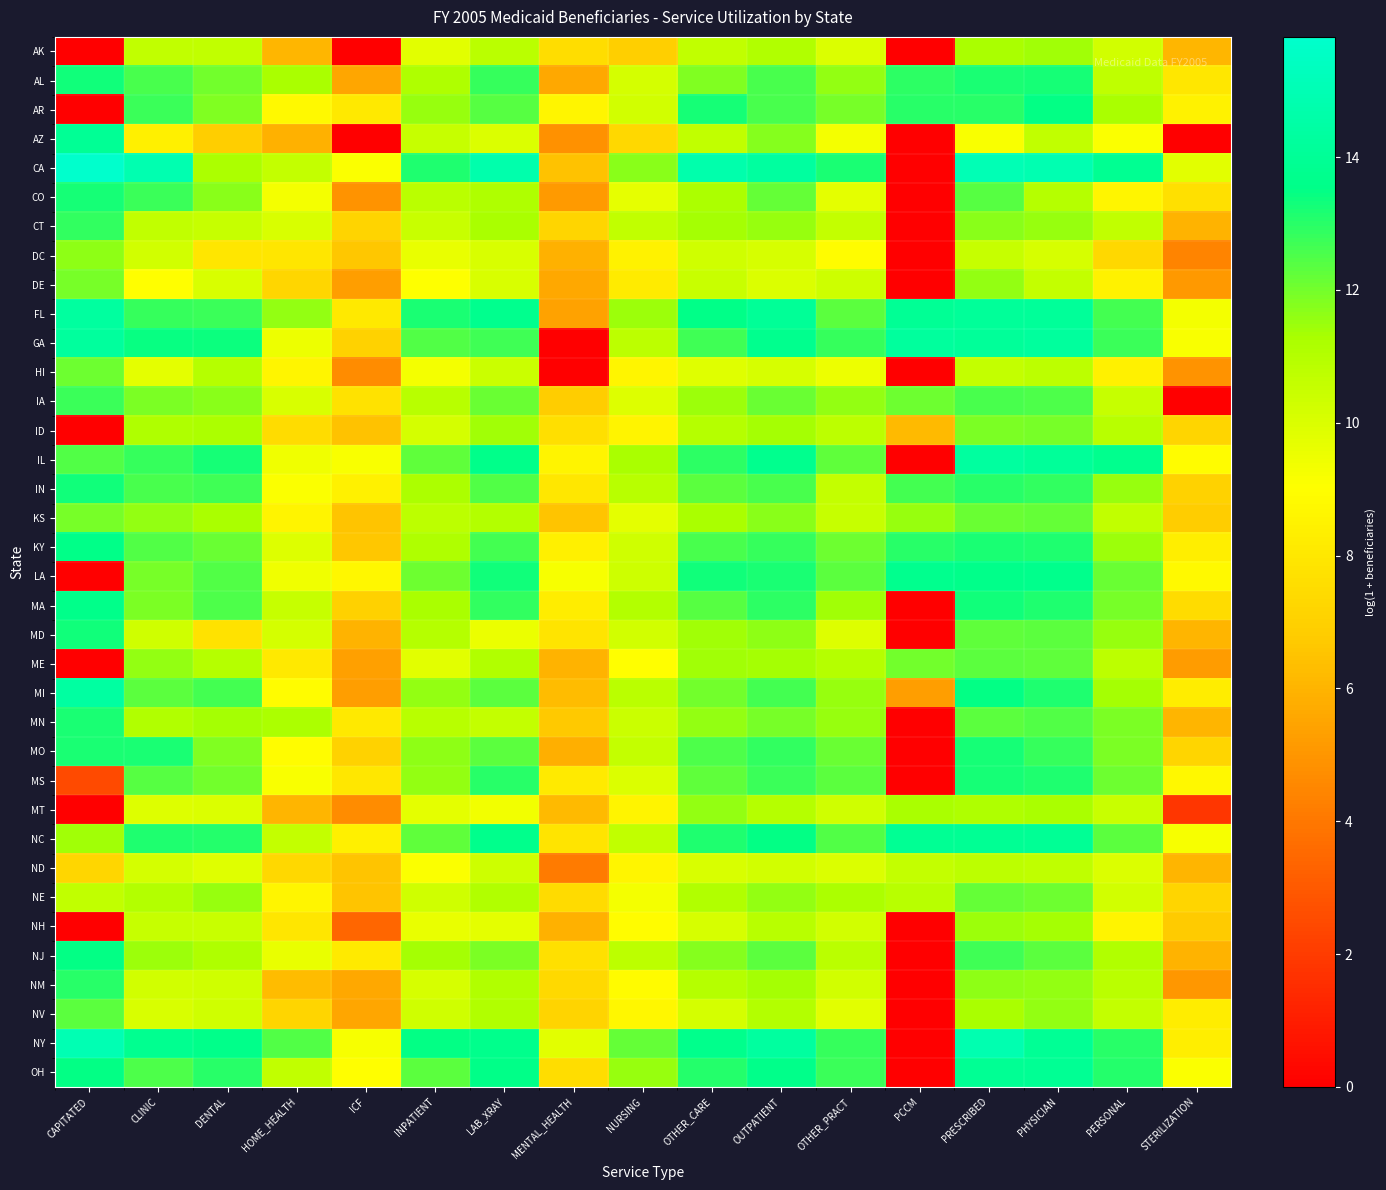

How many categories are shown in the chart?

17